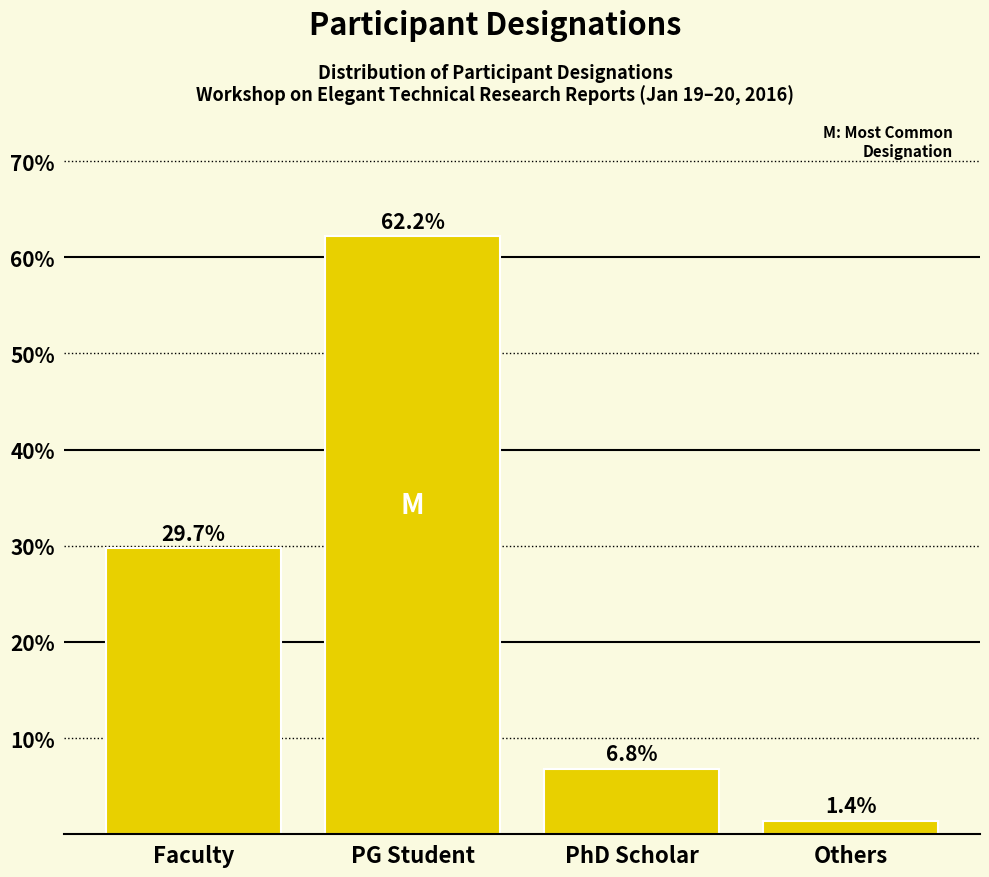

Reading right to left, what are all the values shown in this chart?

1.4	6.8	62.2	29.7